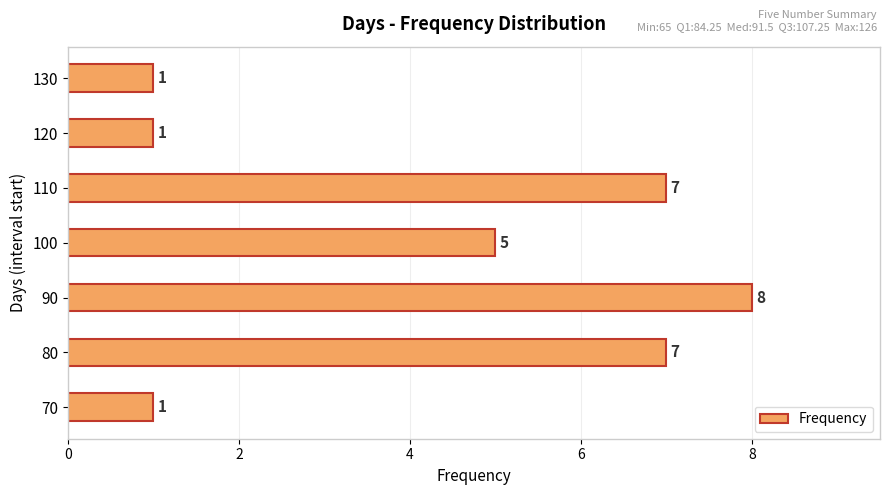

What is the greatest value displayed?

8